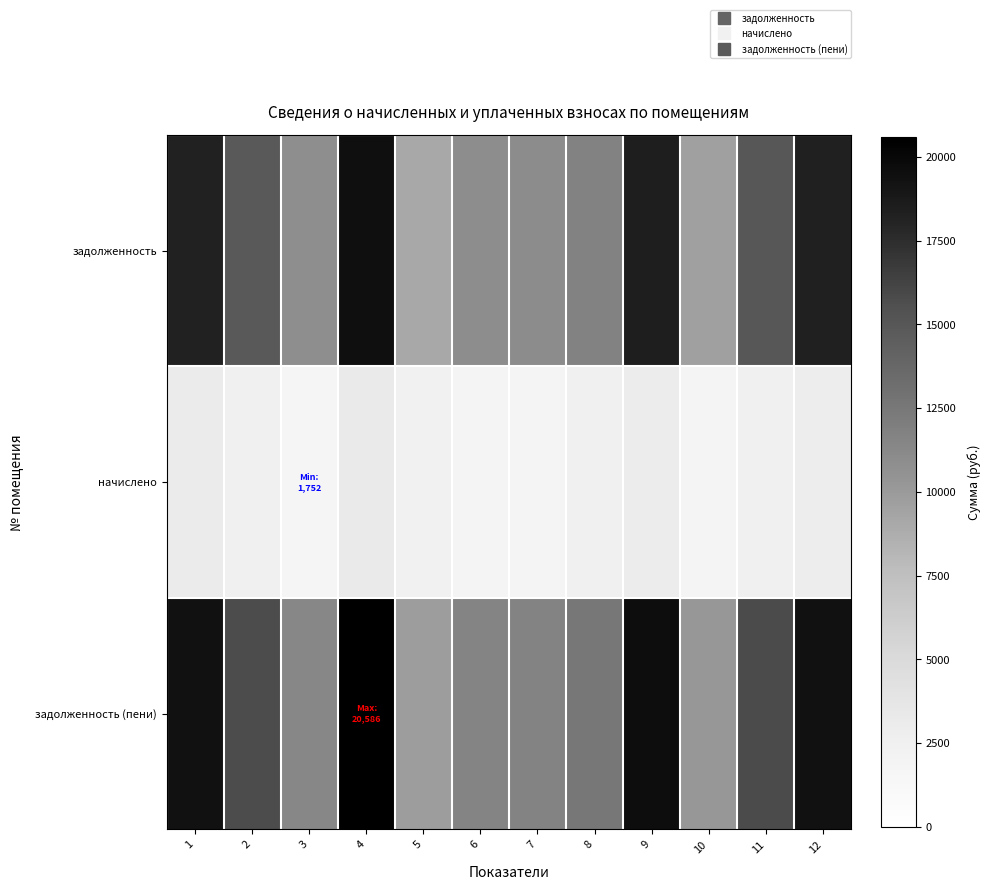

What is the minimum value shown in the chart?

1752.4